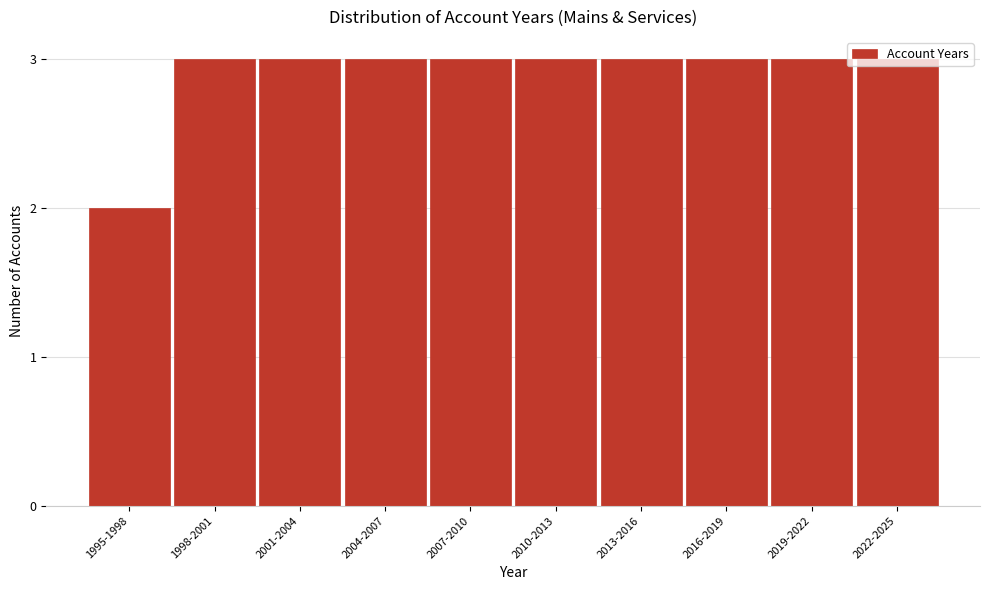

What is the label of the 4th bar from the left?

2004-2007